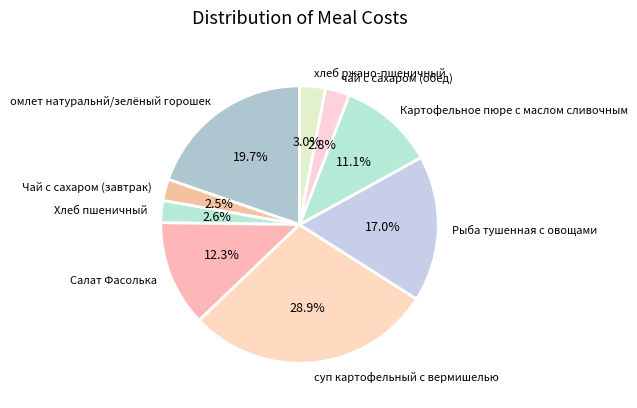

To the nearest percent, what is the difference between the largest and smallest slice percentages?

26%